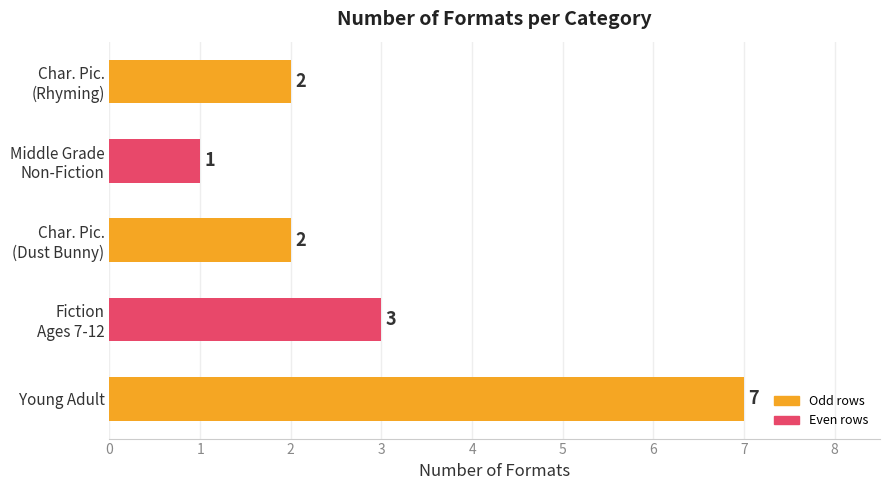

Reading bottom to top, extract all data points from this chart.

7	3	2	1	2